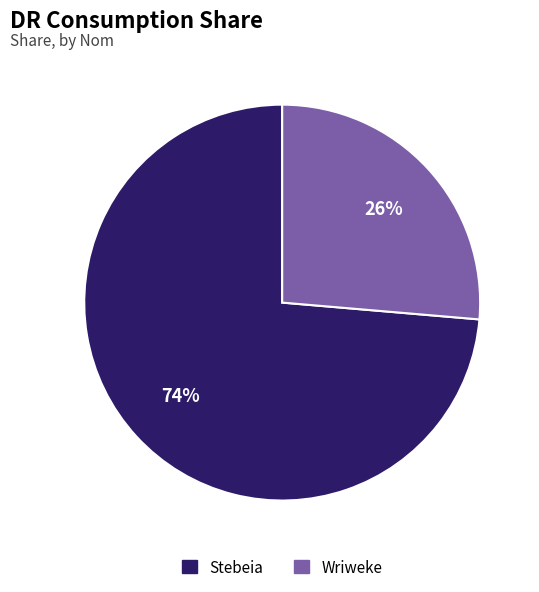

Between Wriweke and Stebeia, which is larger?

Stebeia